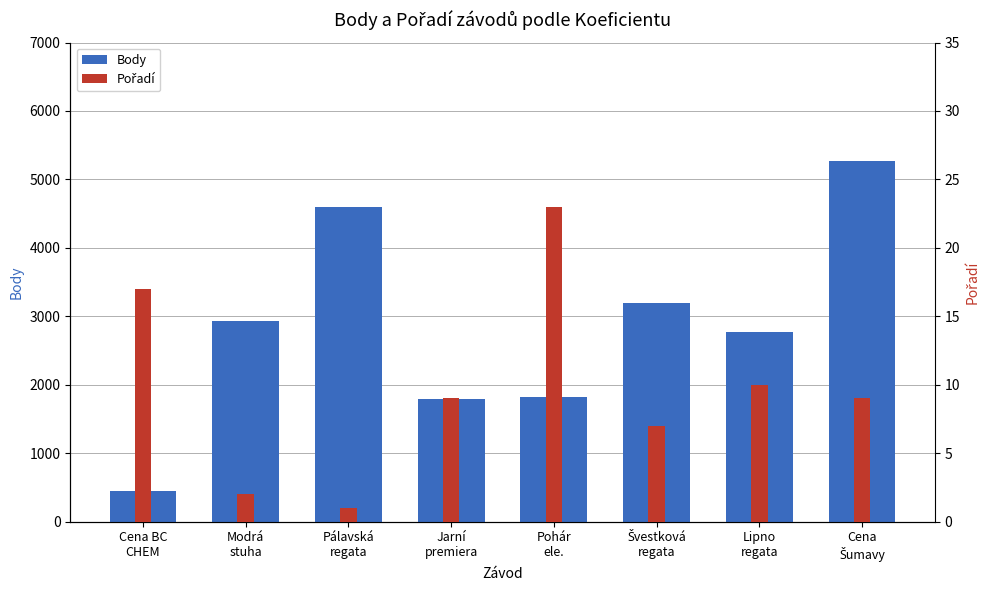

At which label does Body first exceed 2928?

Pálavská
regata